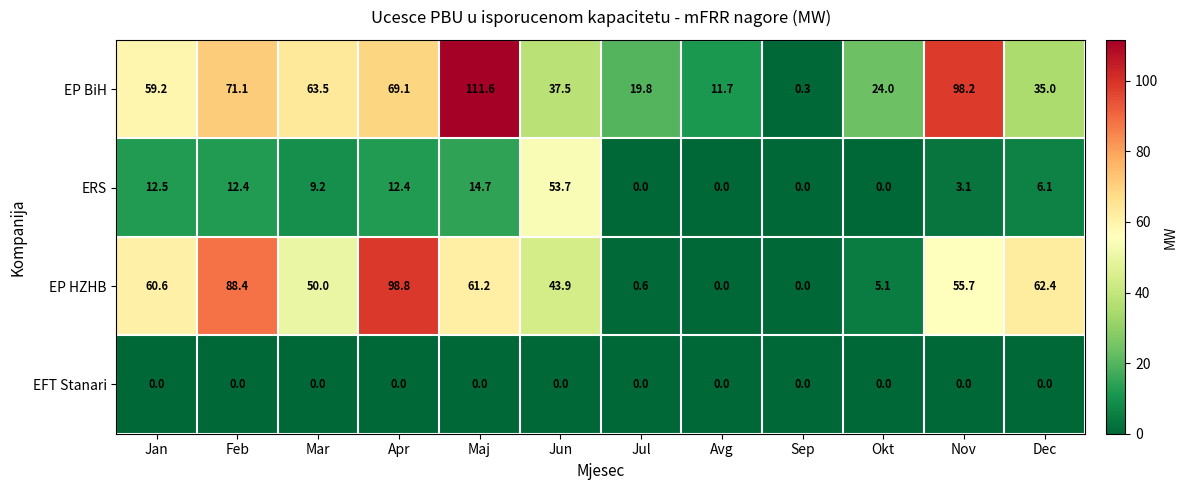

What is the spread (max minus min) of values at Jan?

60.6